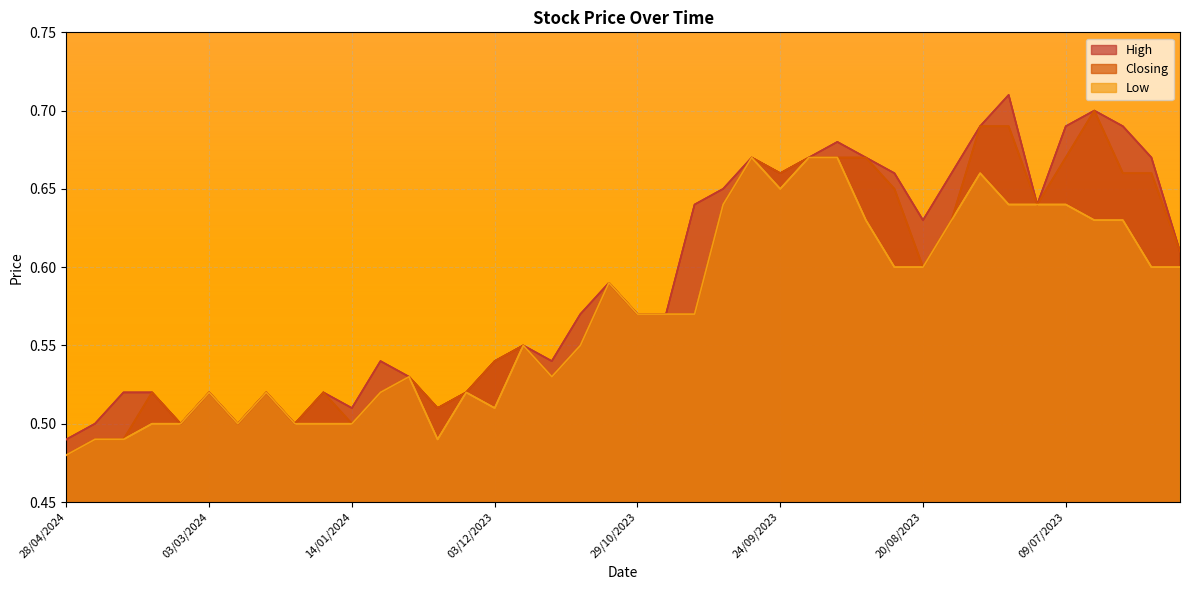

True or false: Closing and Low intersect in this chart.

False